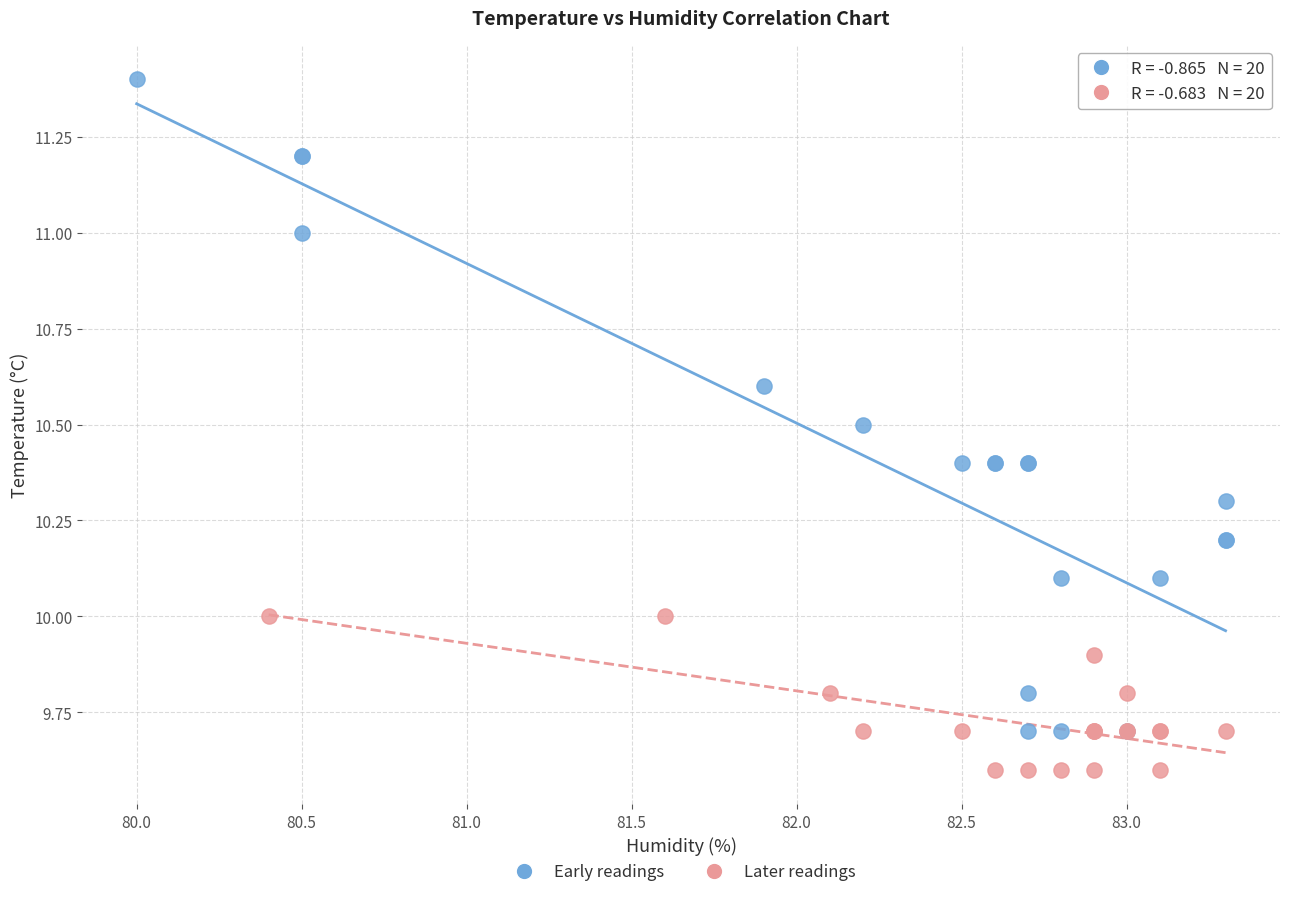

Which series contains the highest Y value?

Early readings